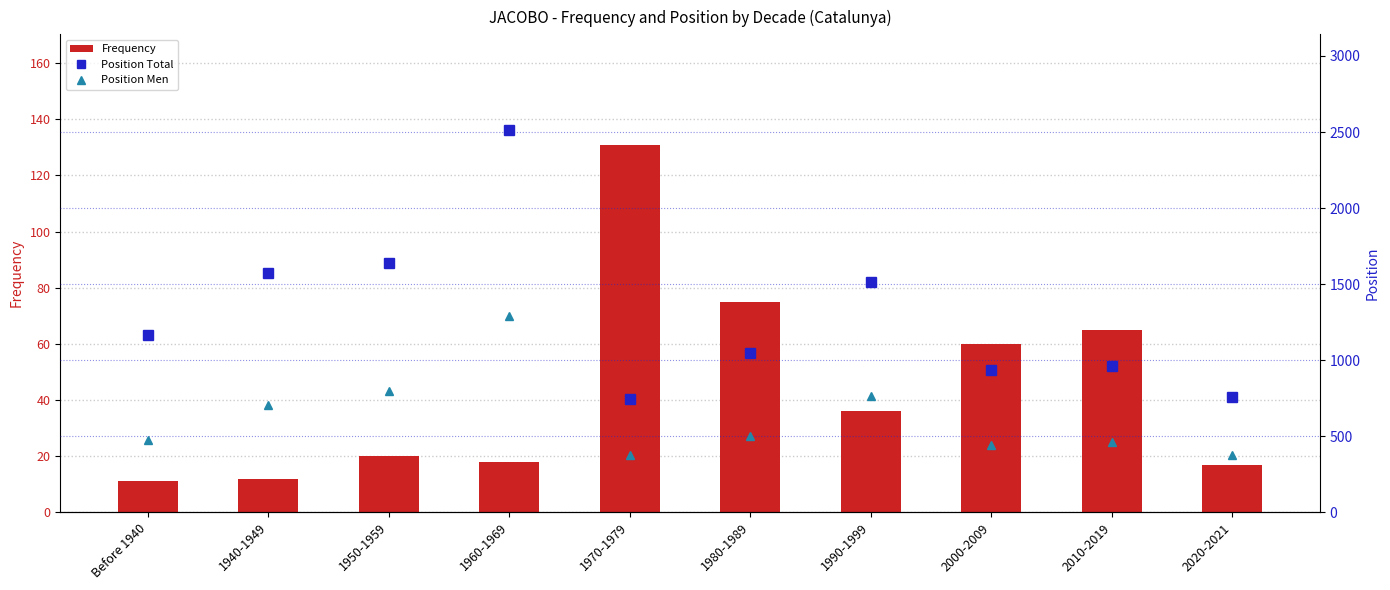

What is the average value of the Position Total series?

1286